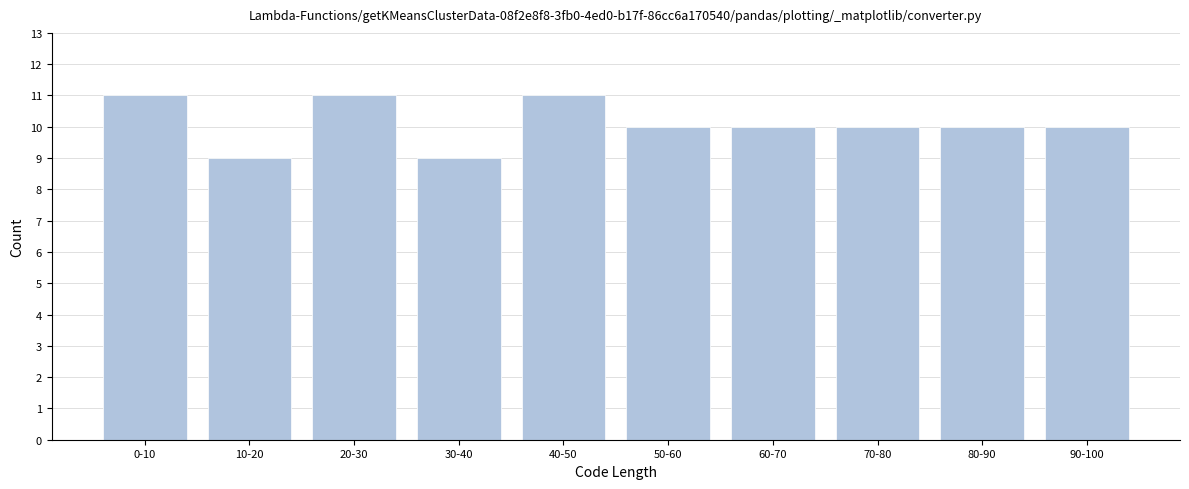

Reading left to right, list all the values displayed in this chart.

11	9	11	9	11	10	10	10	10	10